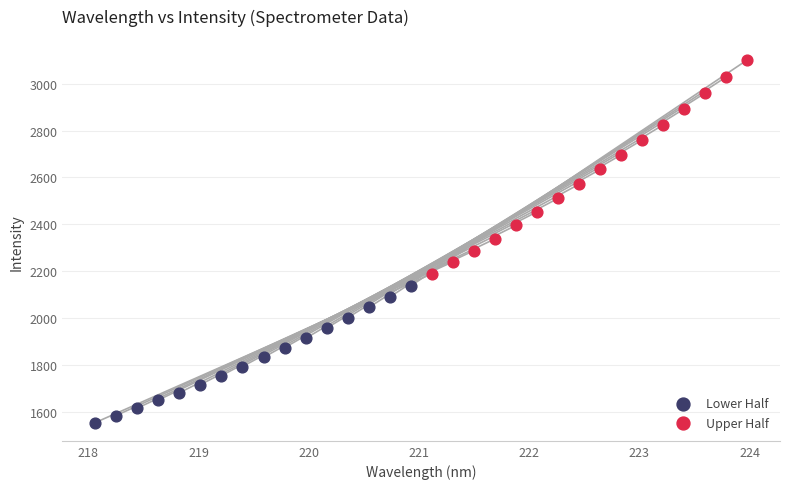

Which series contains the highest Y value?

Upper Half